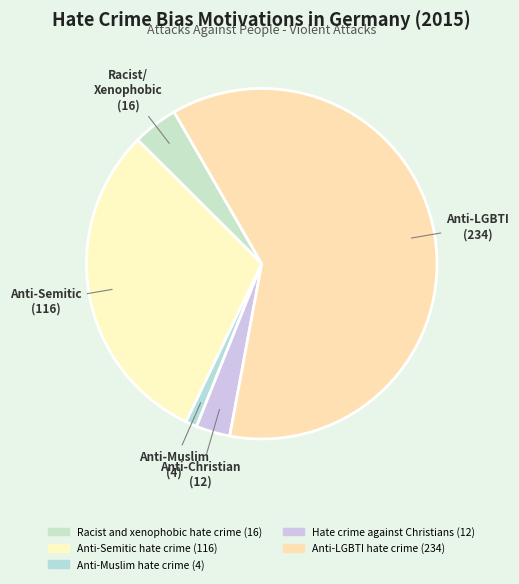

What is the largest slice in the pie chart?

Anti-LGBTI hate crime